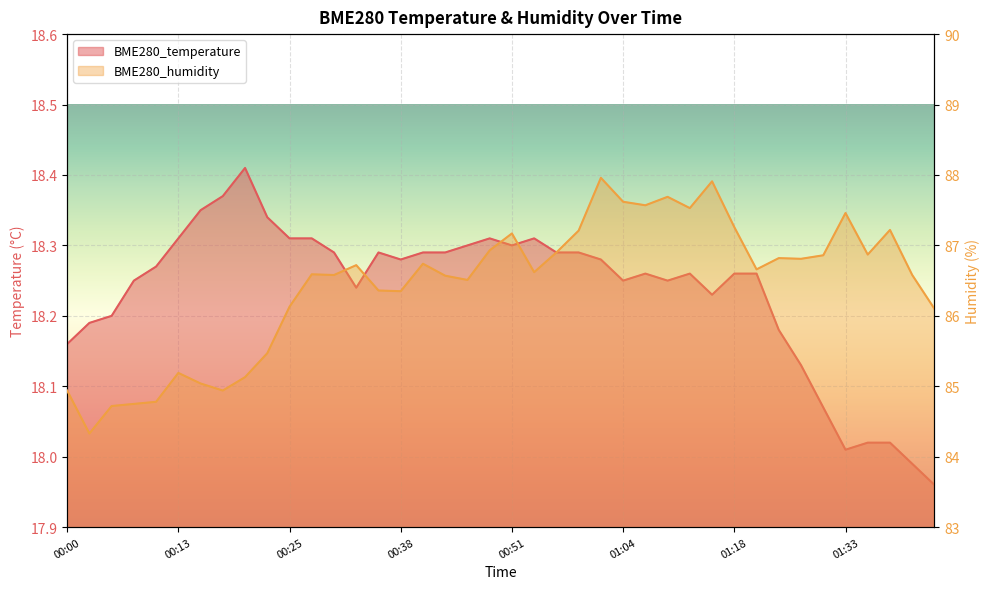

What is the label of the 19th point from the left?

00:45